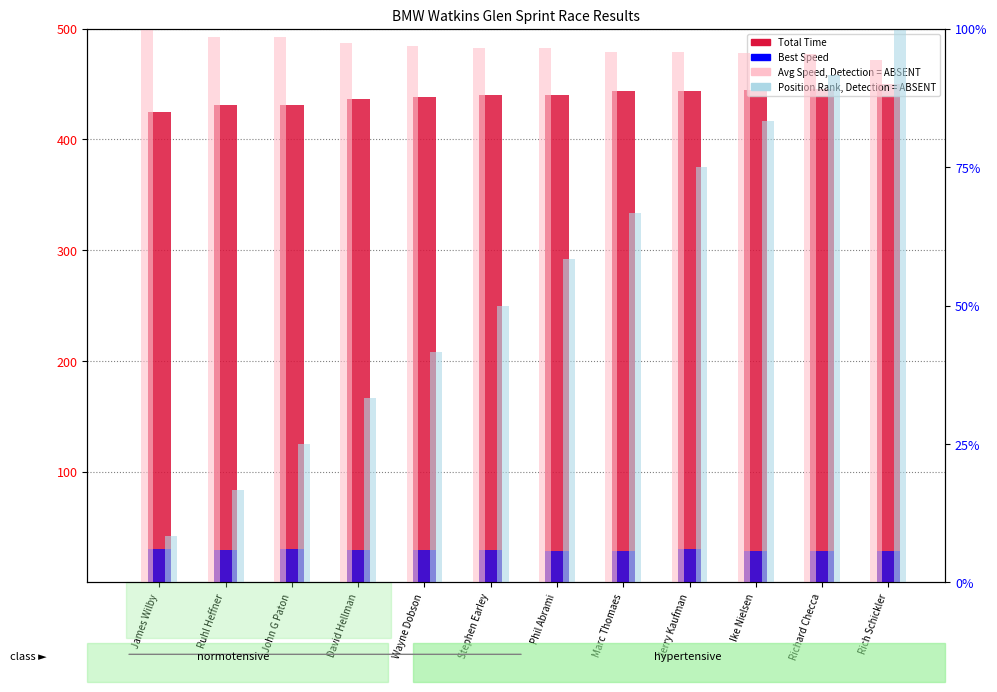

Which has a higher value, Jerry Kaufman or Richard Checca?

Richard Checca